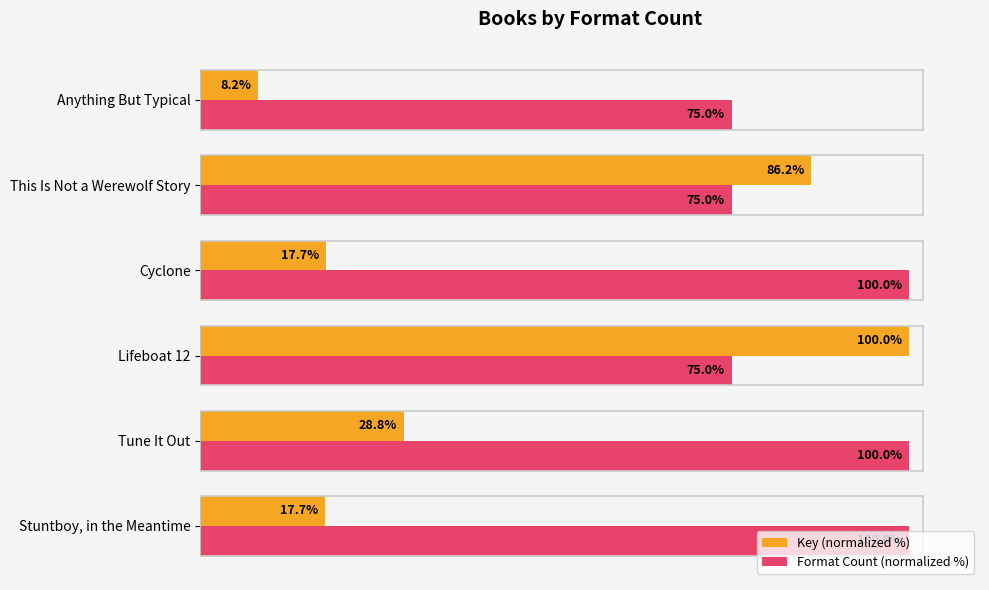

Which series has the largest range (max minus min)?

Key (normalized %)